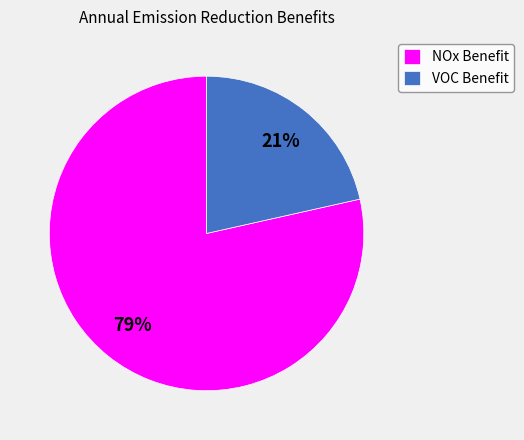

Combined, do NOx Benefit and VOC Benefit account for over 50%?

Yes